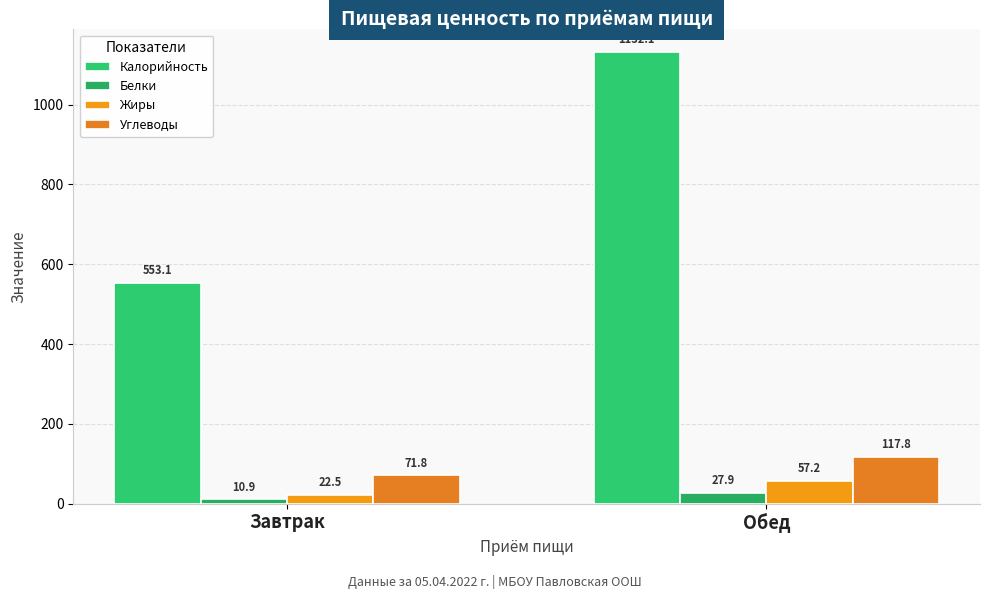

What is the maximum value shown in the chart?

1132.1